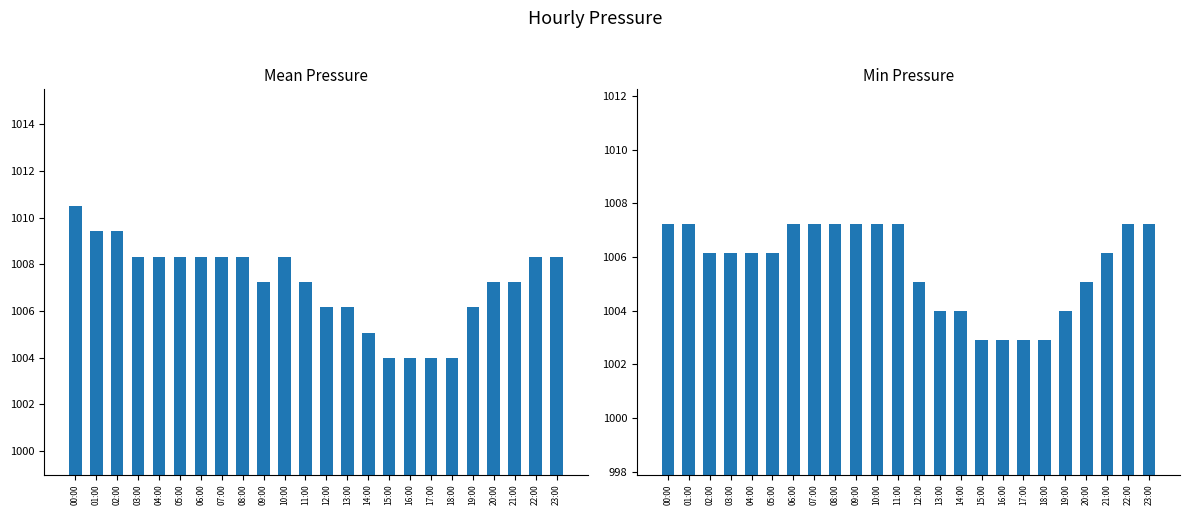

Which series has the largest total across all categories?

Mean Pressure